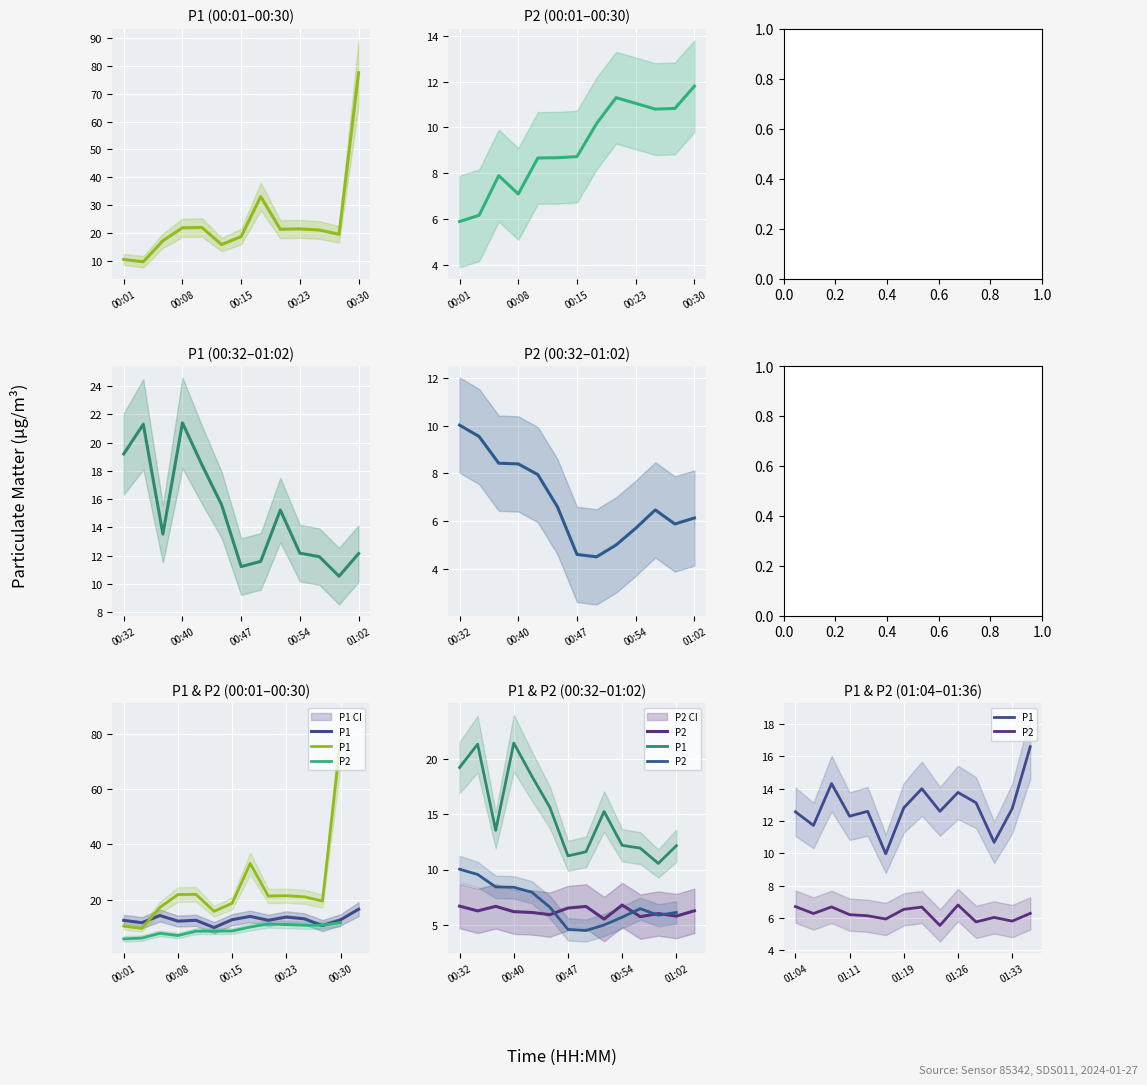

What is the label of the 2nd point from the right?

01:33